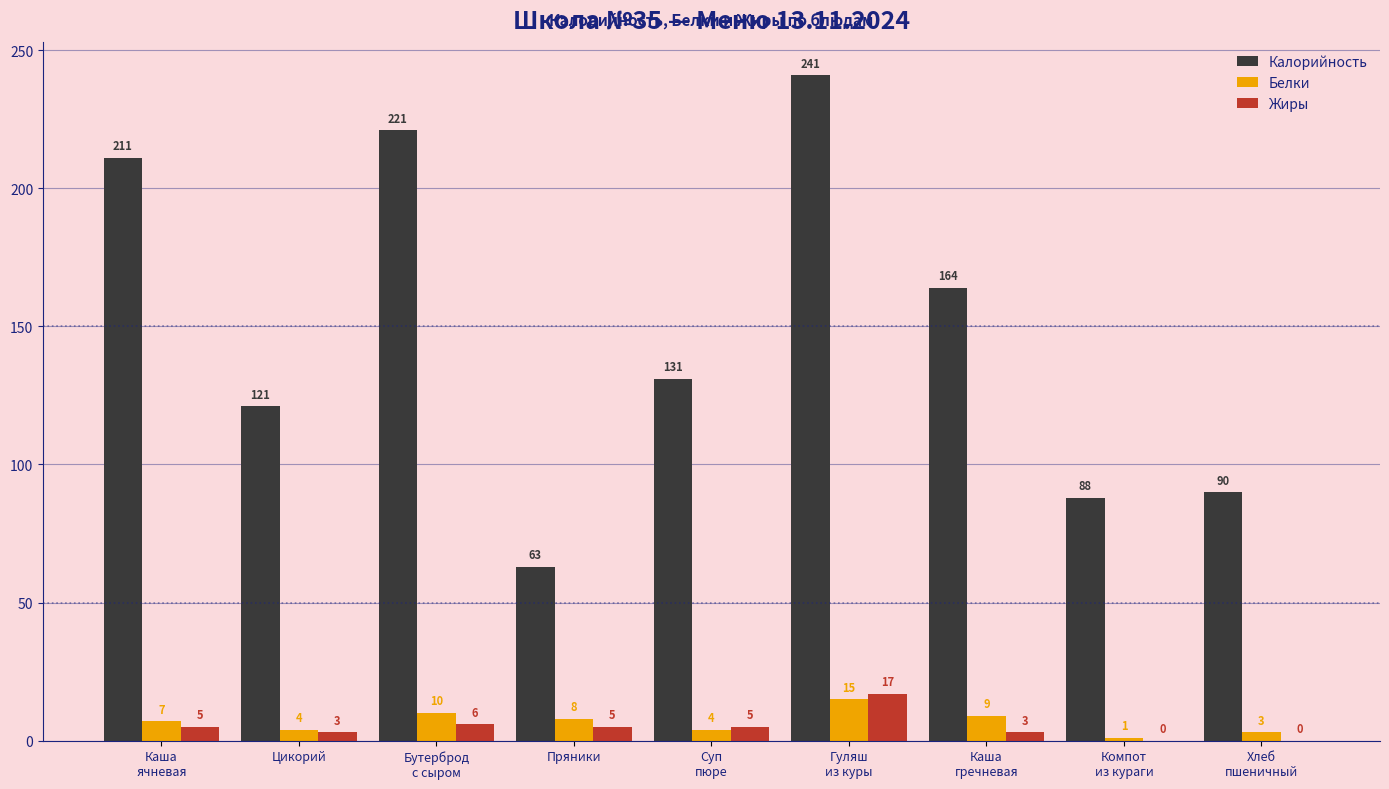

Count the number of data series in this chart.

3